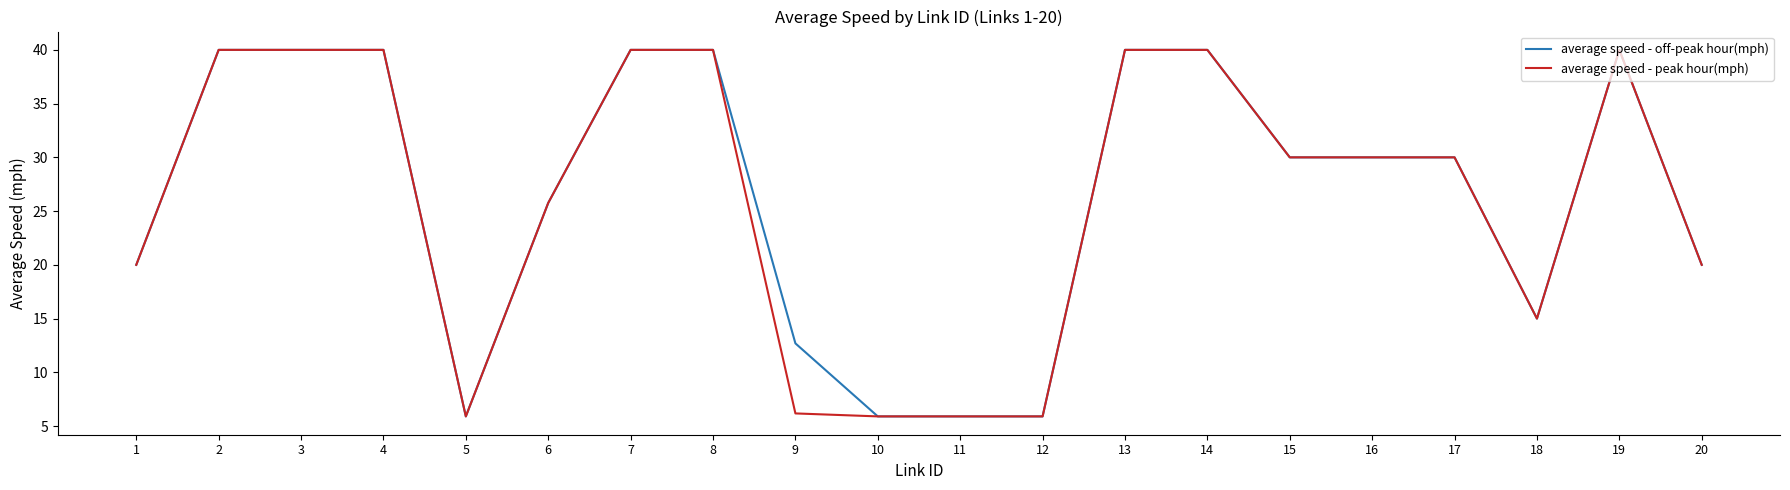

What are all the series names shown in the legend?

average speed - off-peak hour(mph), average speed - peak hour(mph)